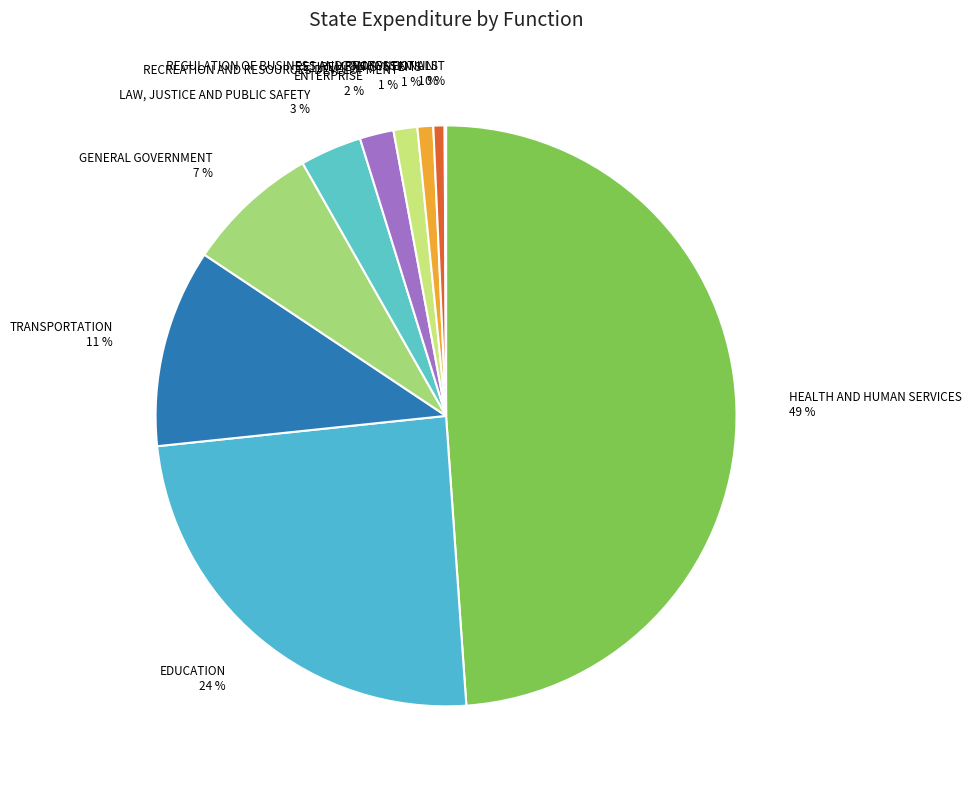

Is it true that REGULATION OF BUSINESS AND PROFESSIONALS is 1% of the pie?

True